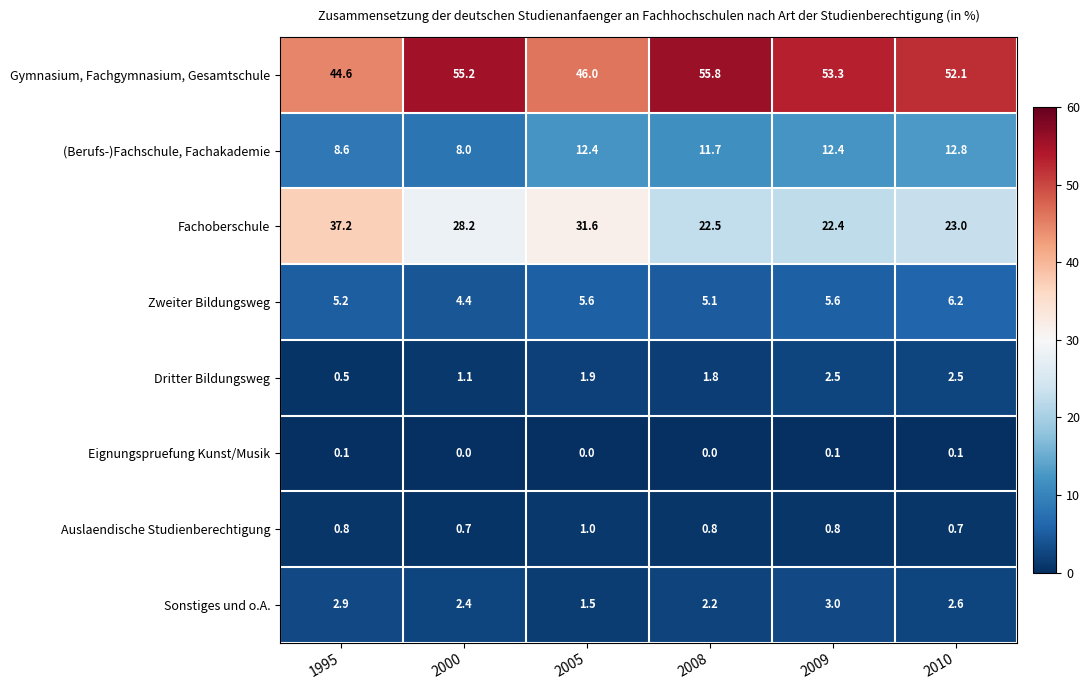

The Auslaendische Studienberechtigung series shows 1.0 at 2005. True or false?

True